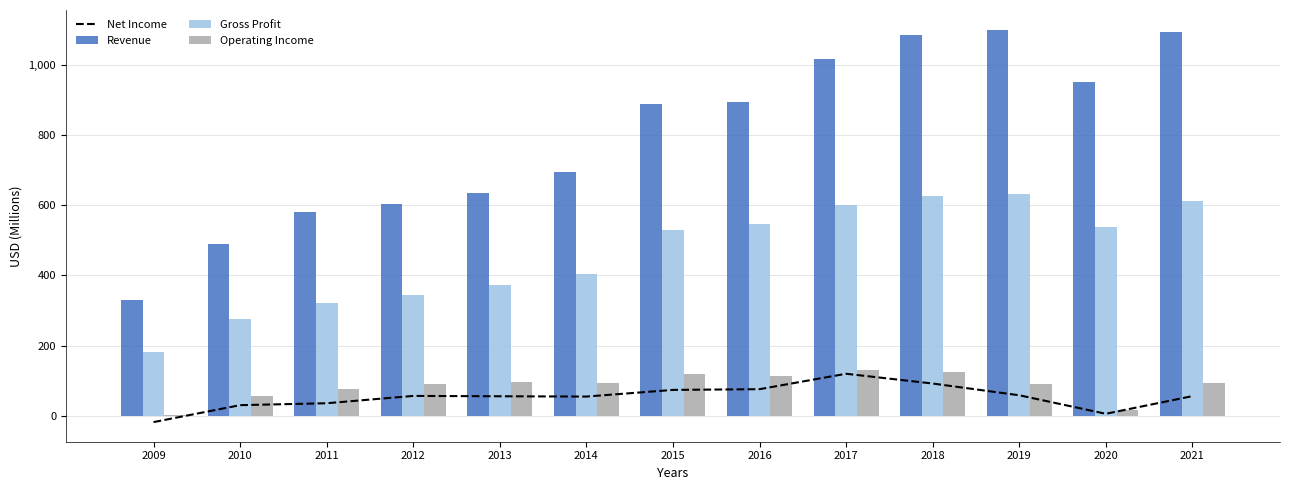

How many groups of bars are there?

13